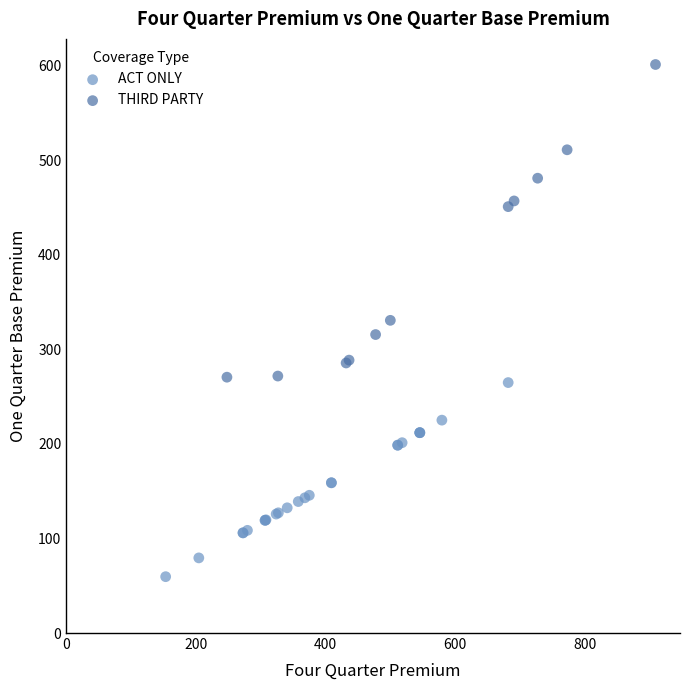

Which series contains the lowest Y value?

ACT ONLY